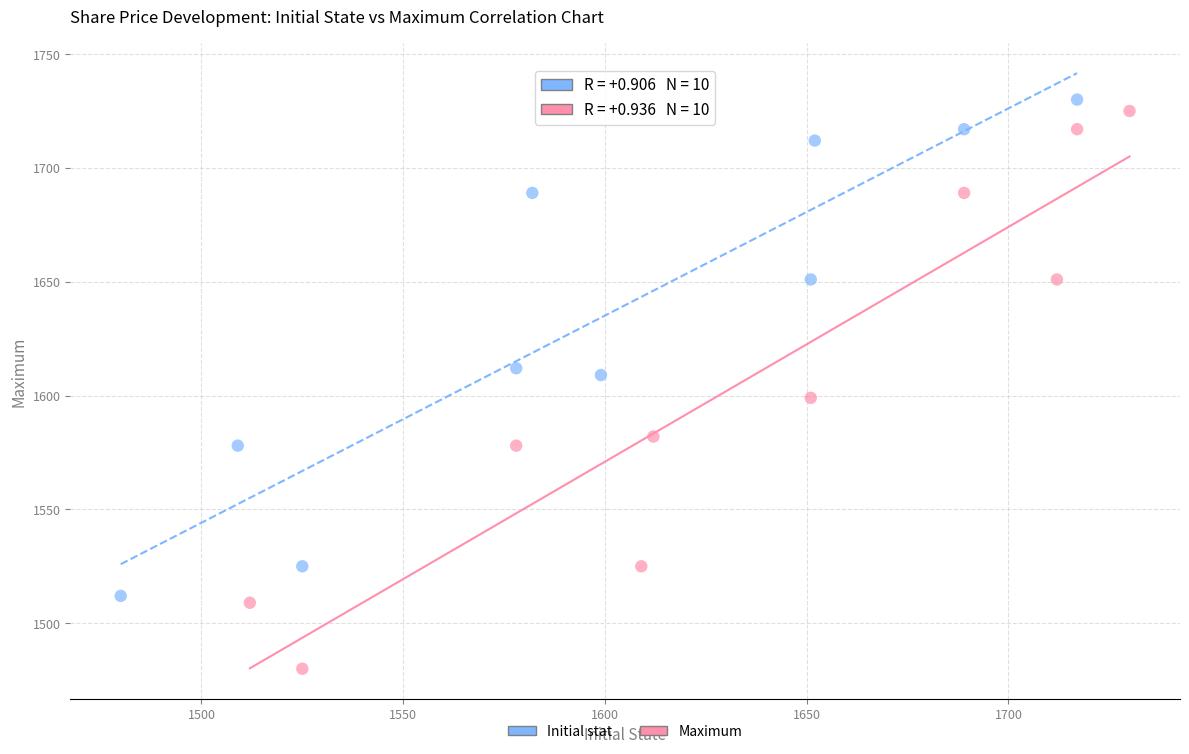

Which series contains the lowest Y value?

Maximum